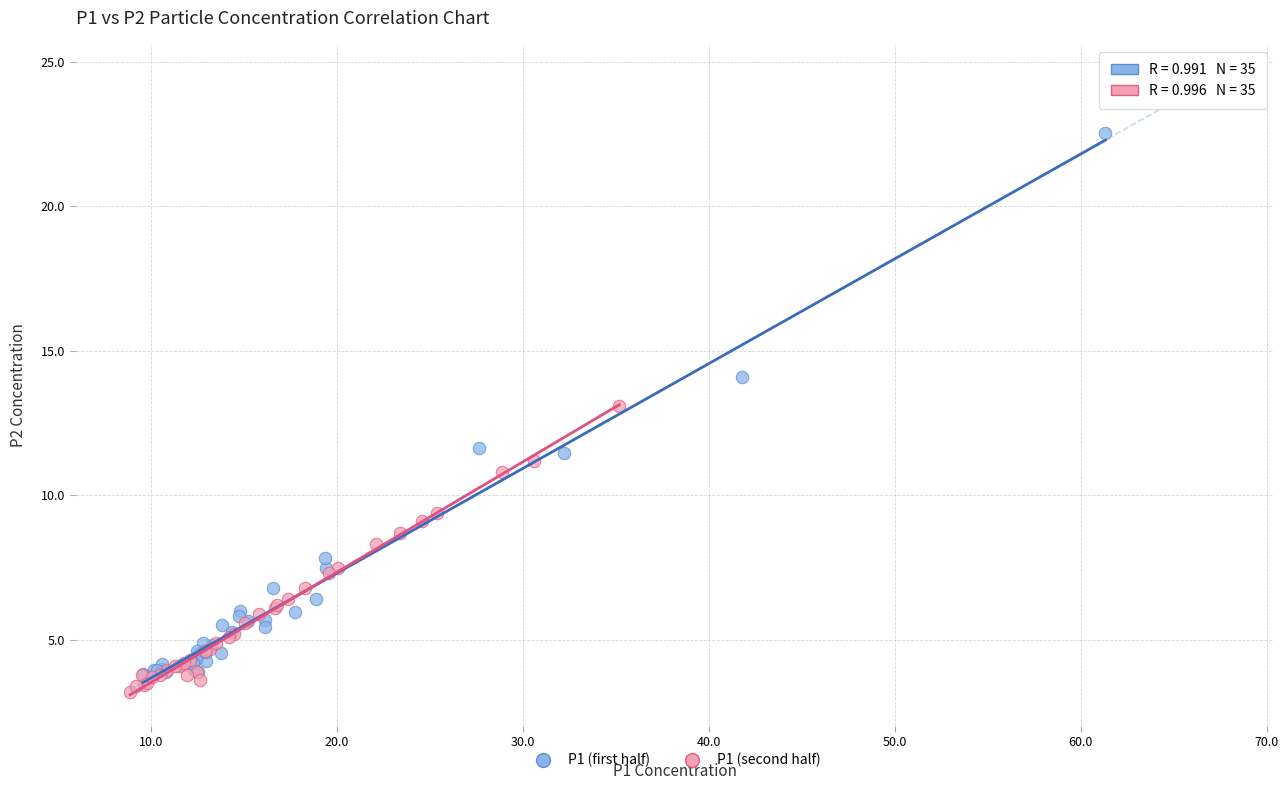

What are all the series names shown in the legend?

P1 (first half), P1 (second half)